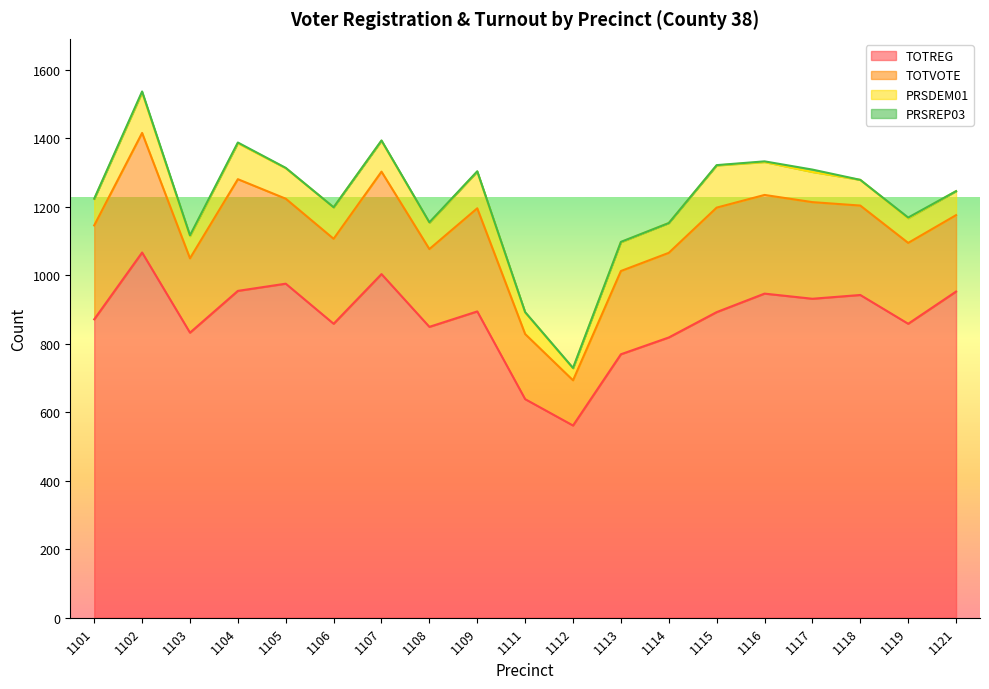

What is the difference between the highest and lowest values at 1112?

560